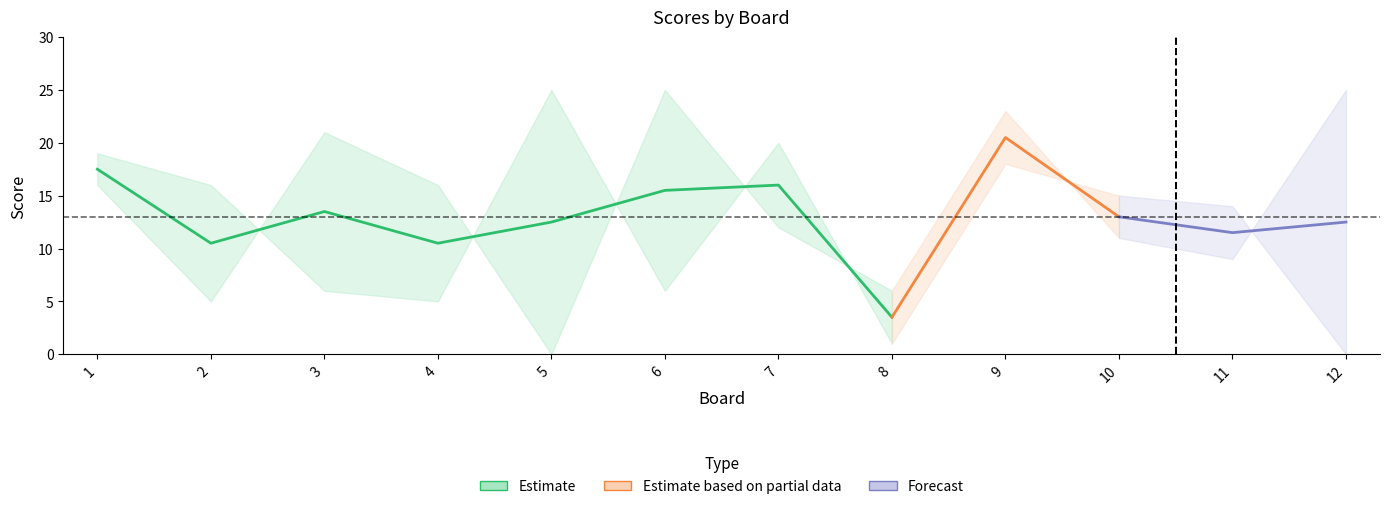

What is the difference between the maximum and minimum values in the Score 2 series?

25